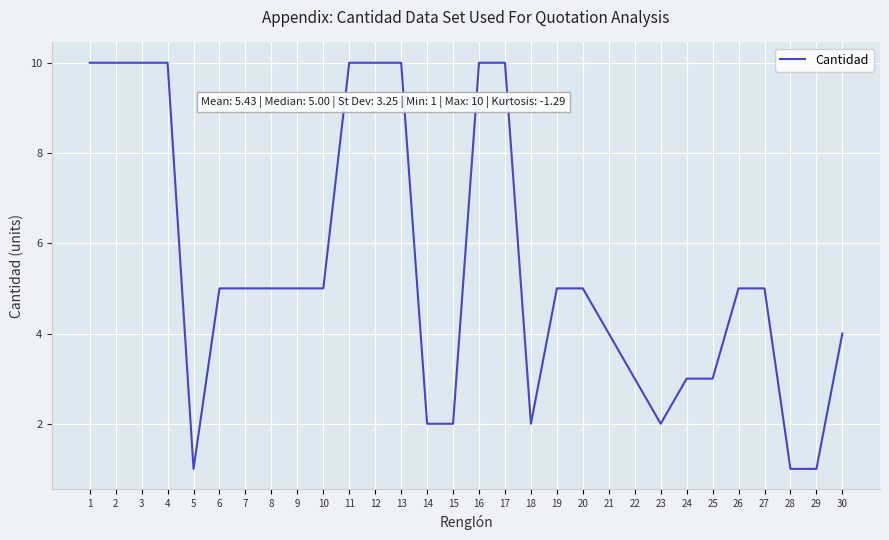

Is it true that the value at 9 is 5?

True